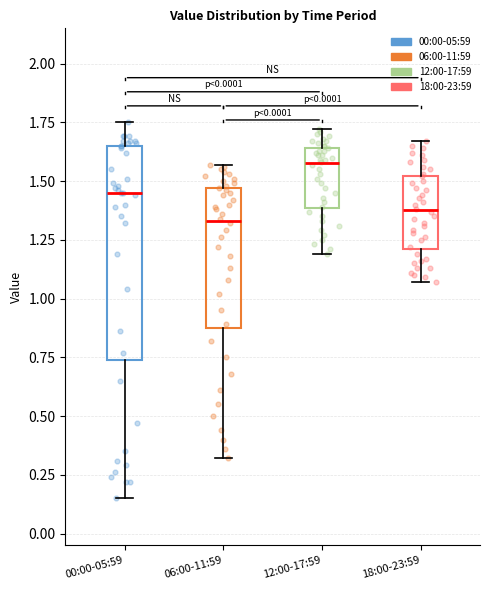

Which box's median line is the highest?

12:00-17:59